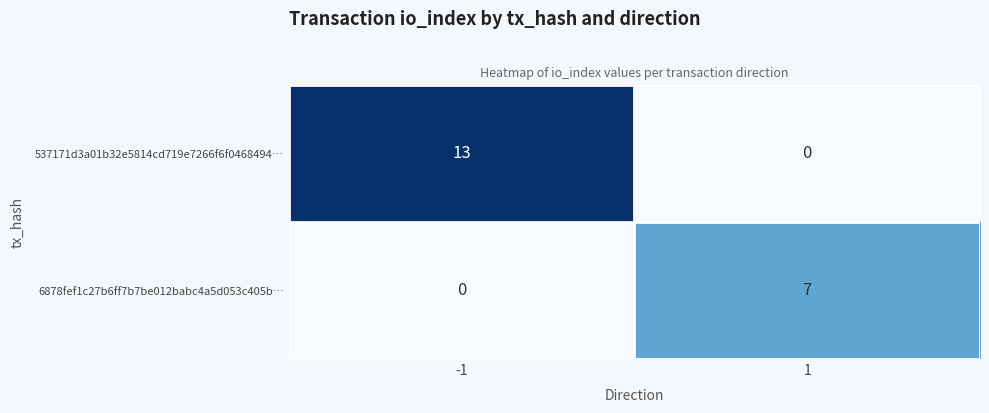

Reading left to right, list all the values displayed in this chart.

537171d3a01b32e5814cd719e7266f6f0468494…: 13	0
6878fef1c27b6ff7b7be012babc4a5d053c405b…: 0	7